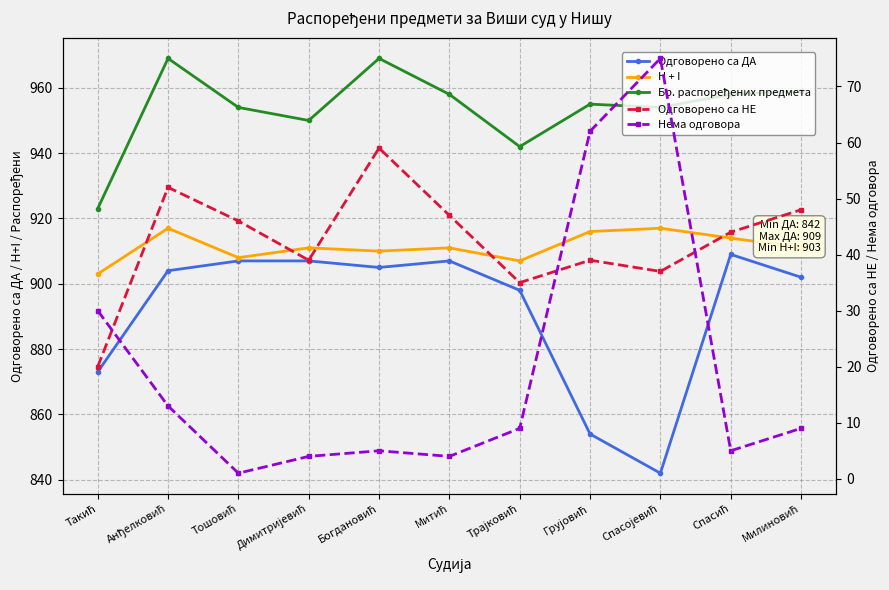

In Нема одговора, how many points are lower than both neighbors (excluding endpoints)?

3